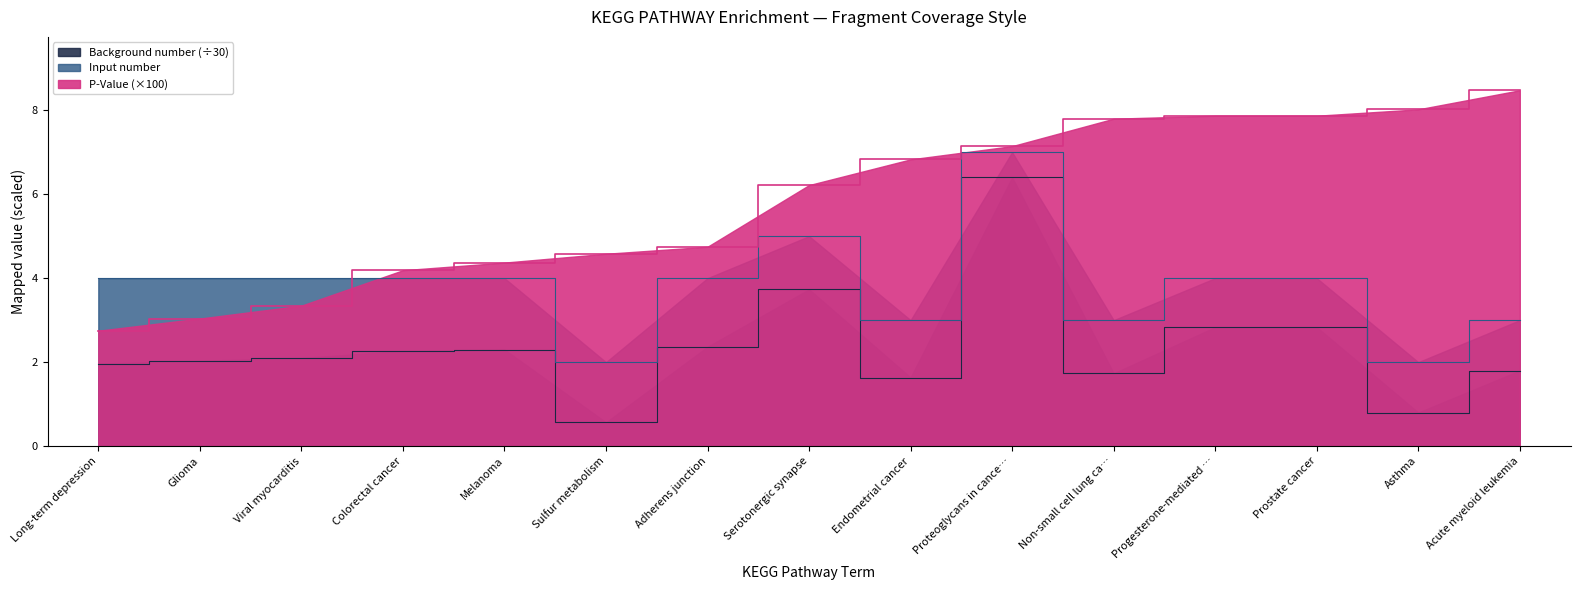

Is it true that P-Value equals 7.9 at Progesterone-mediated …?

True